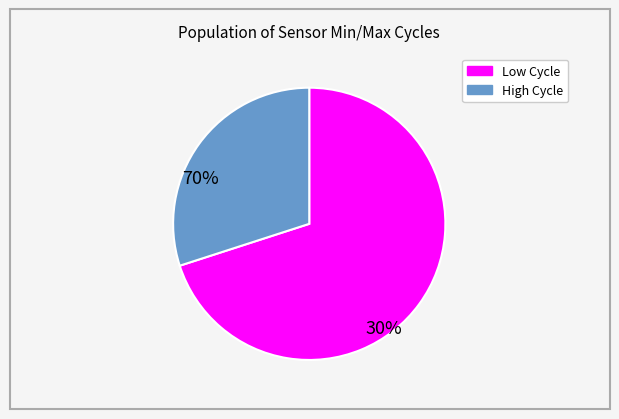

Between Low Cycle and High Cycle, which is larger?

Low Cycle